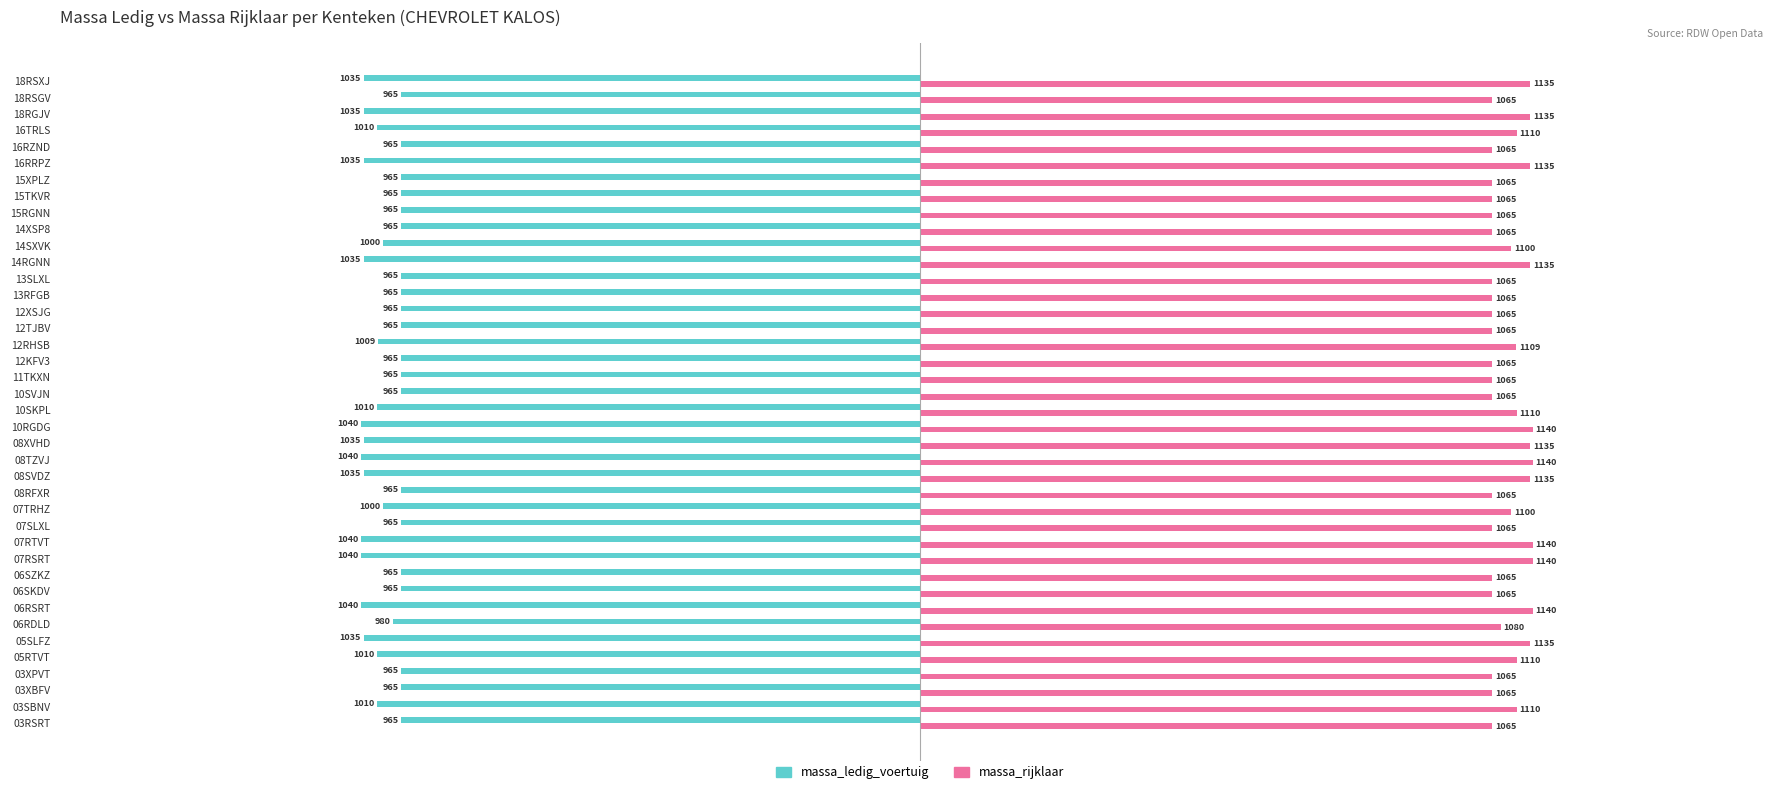

At 08XVHD, list the series in order from largest to smallest.

massa_rijklaar, massa_ledig_voertuig